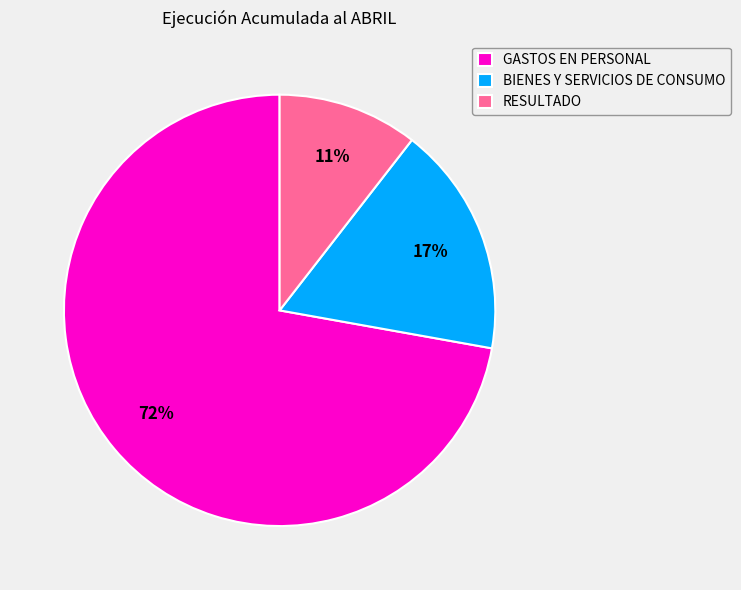

The GASTOS EN PERSONAL slice represents 72% of the pie. True or false?

True